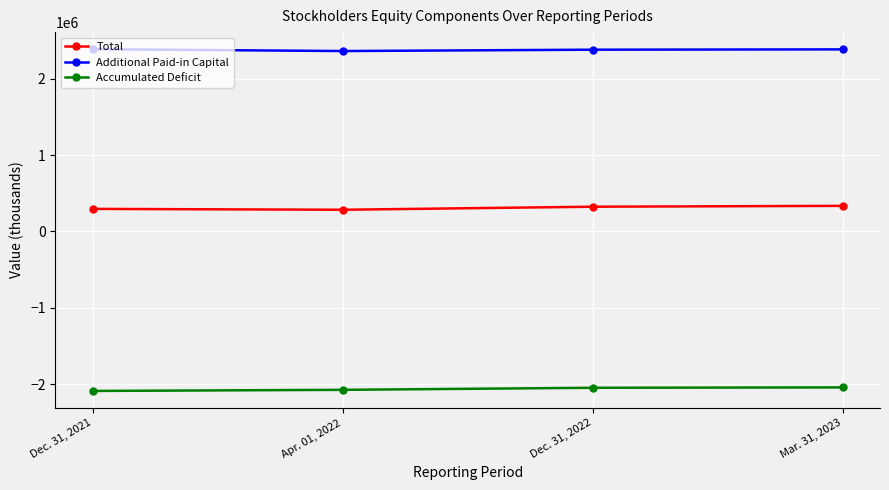

What is the difference between the Total values at Dec. 31, 2021 and Apr. 01, 2022?

11260